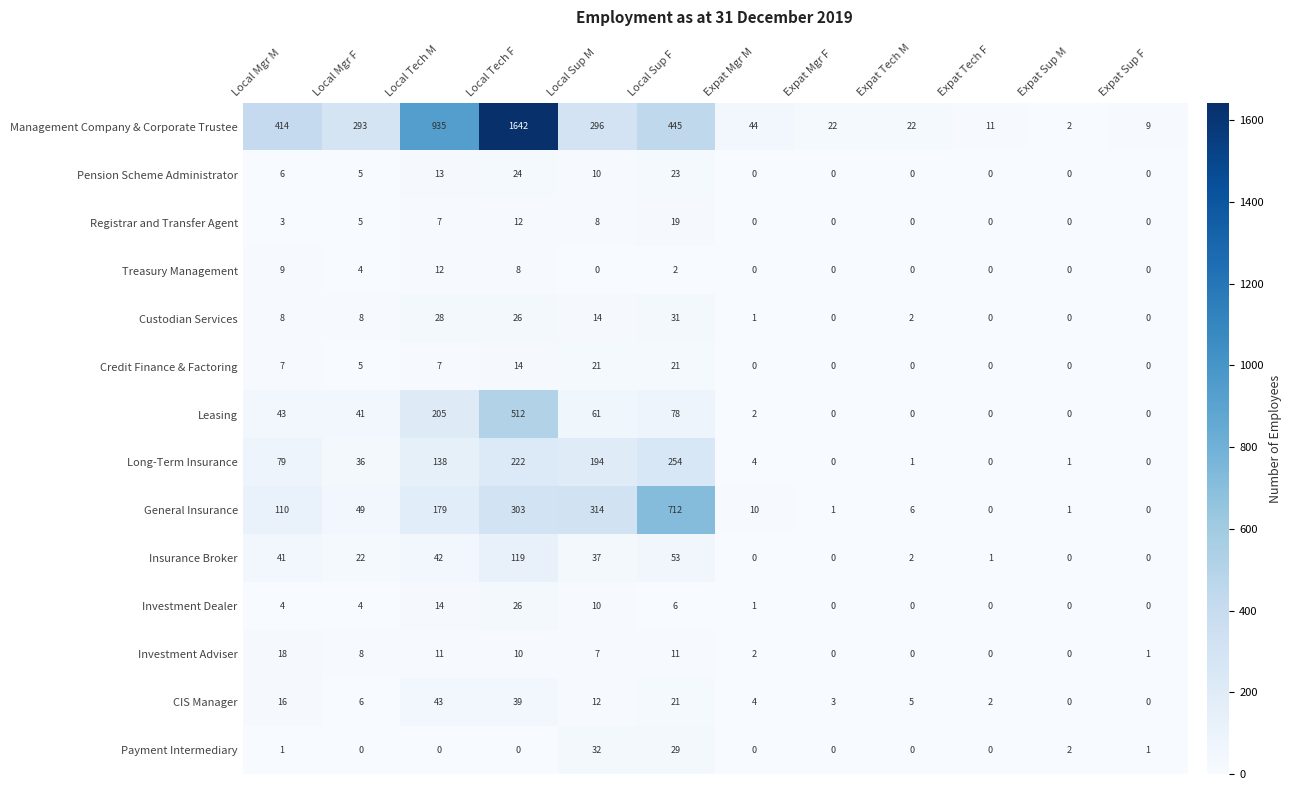

The Credit Finance & Factoring series shows 2 at Local Mgr F. True or false?

False